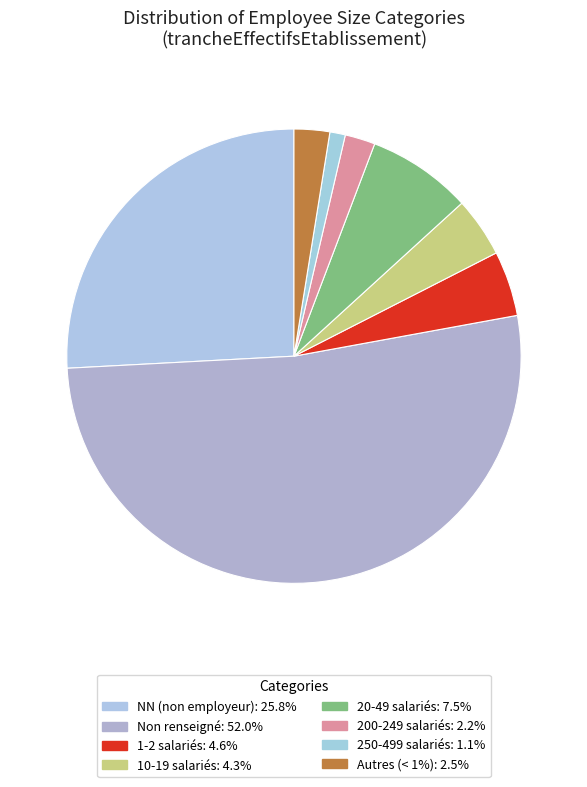

Count the number of slices in the pie.

8